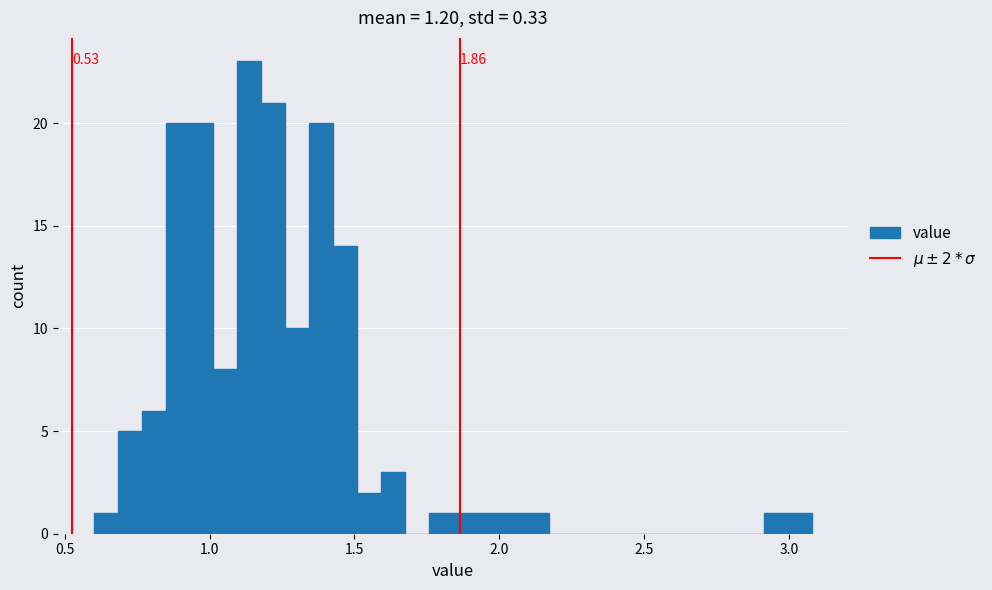

Around what value on the x-axis is the tallest bar? Give the approximate position of its centre, as read against the axis.

1.15